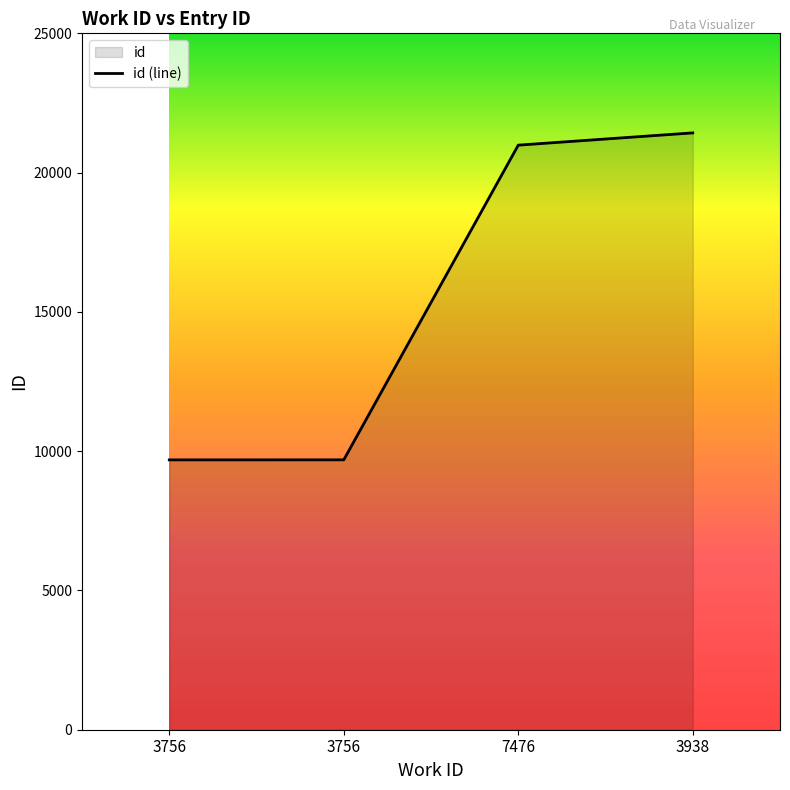

What is the sum of all values?

61788